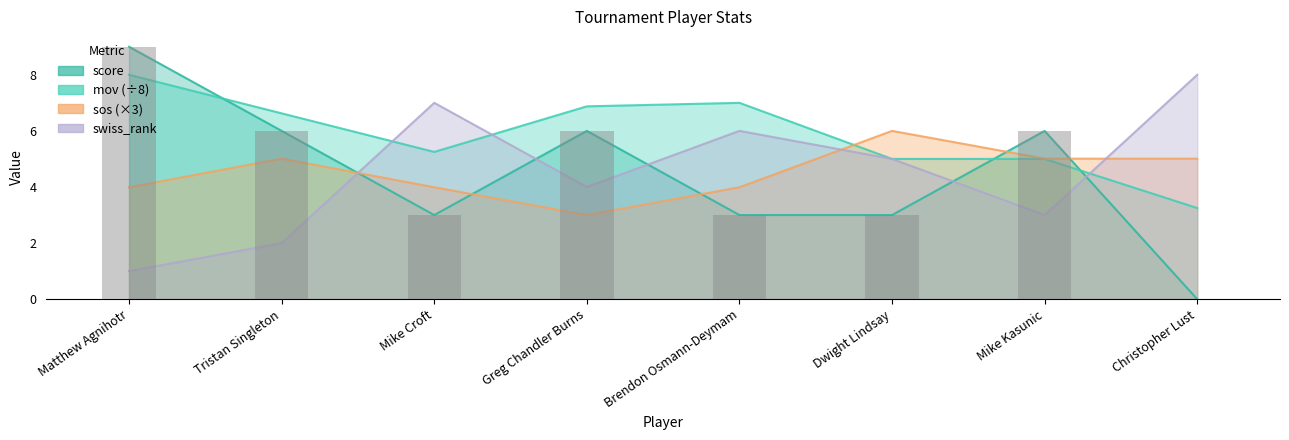

What is the difference between the maximum and minimum values in the swiss_rank series?

7.0